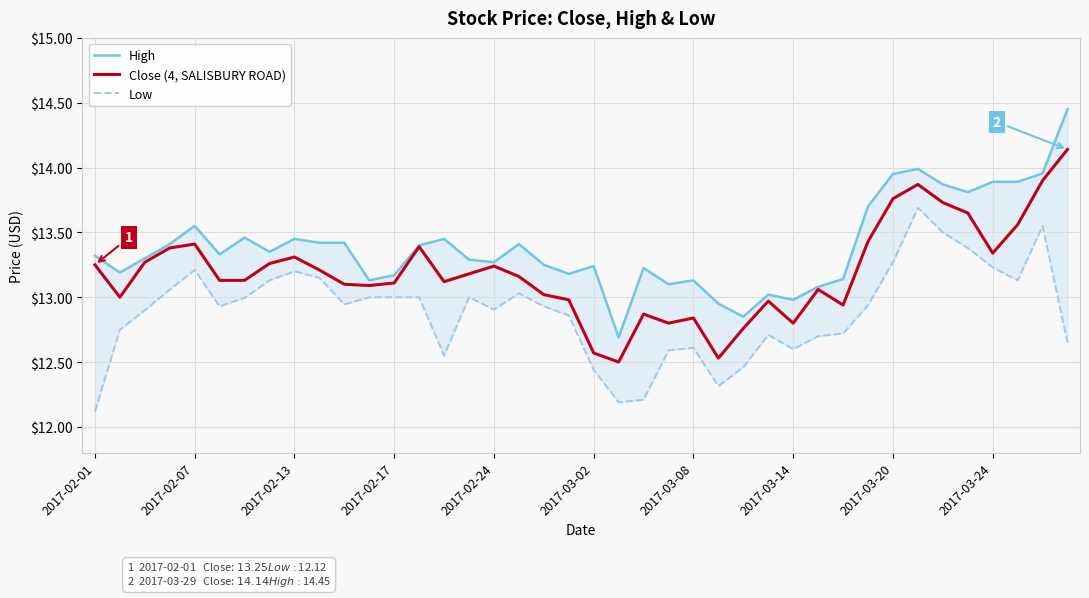

What is the difference between the maximum and minimum values in the Low series?

1.6